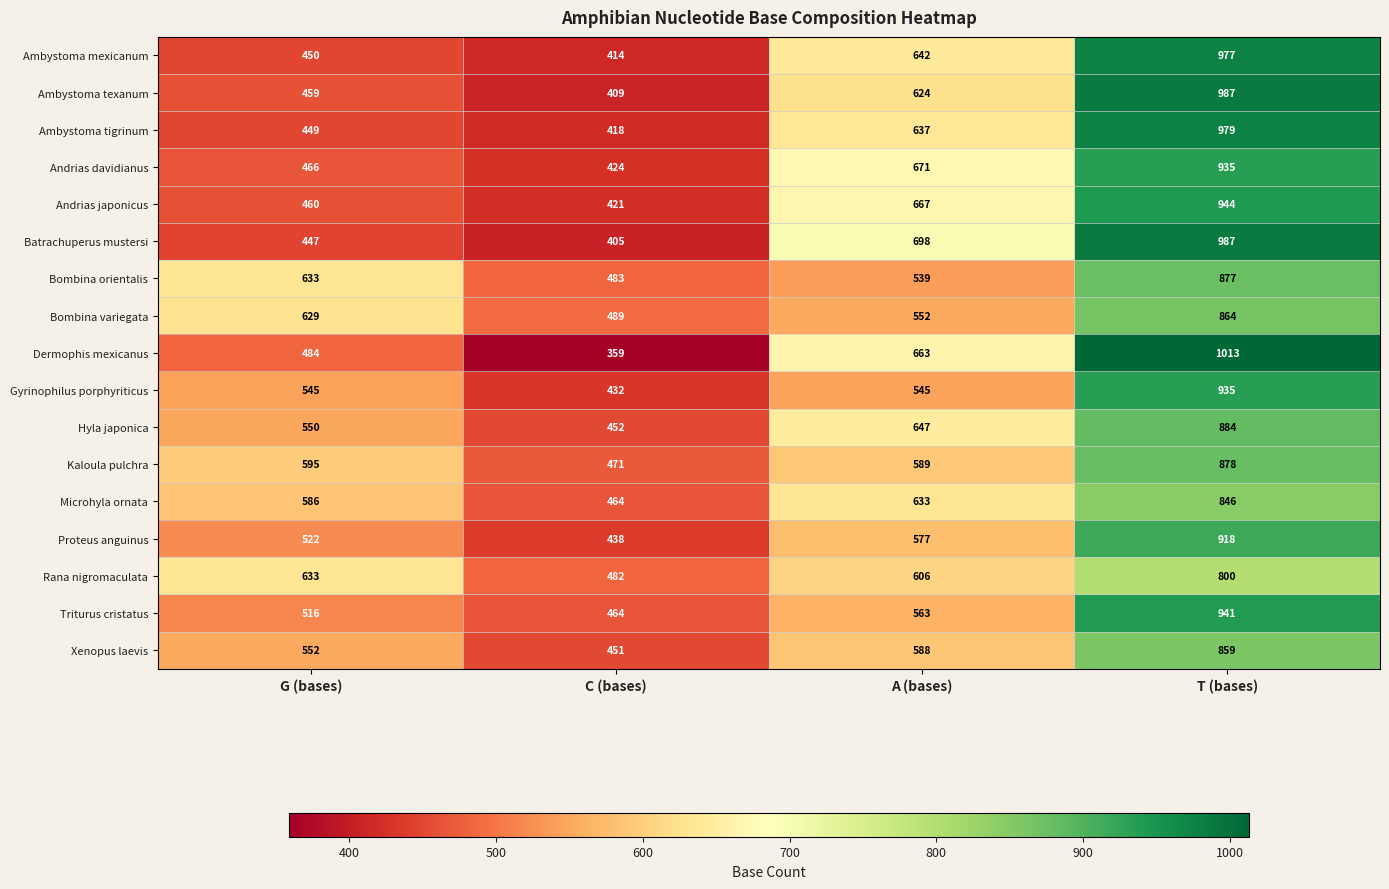

What is the minimum value shown in the chart?

359